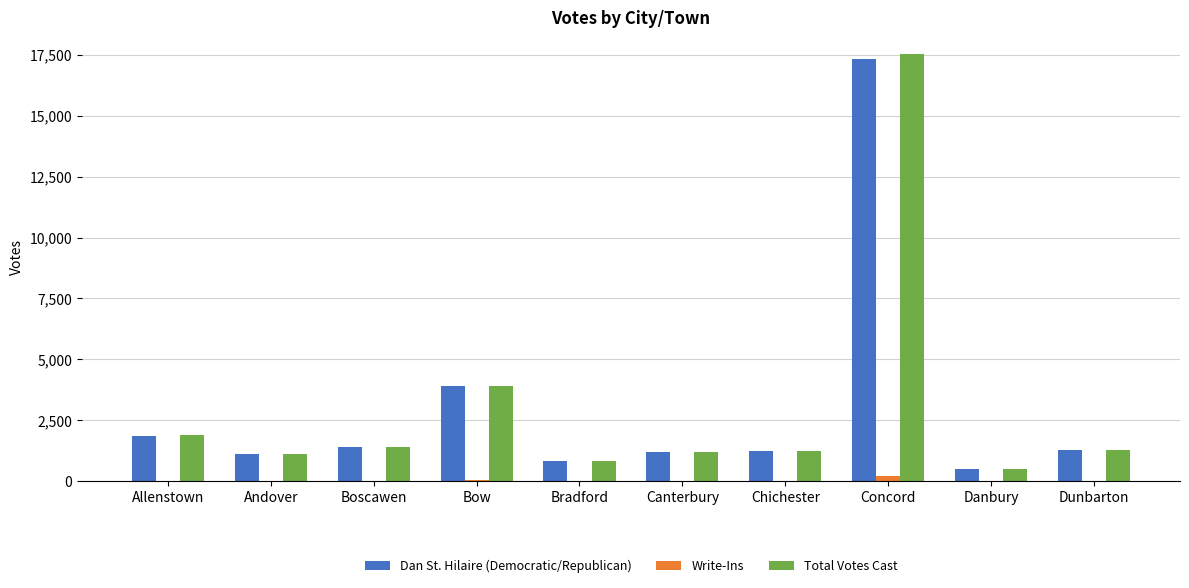

The value of Total Votes Cast at Andover is 1675. True or false?

False